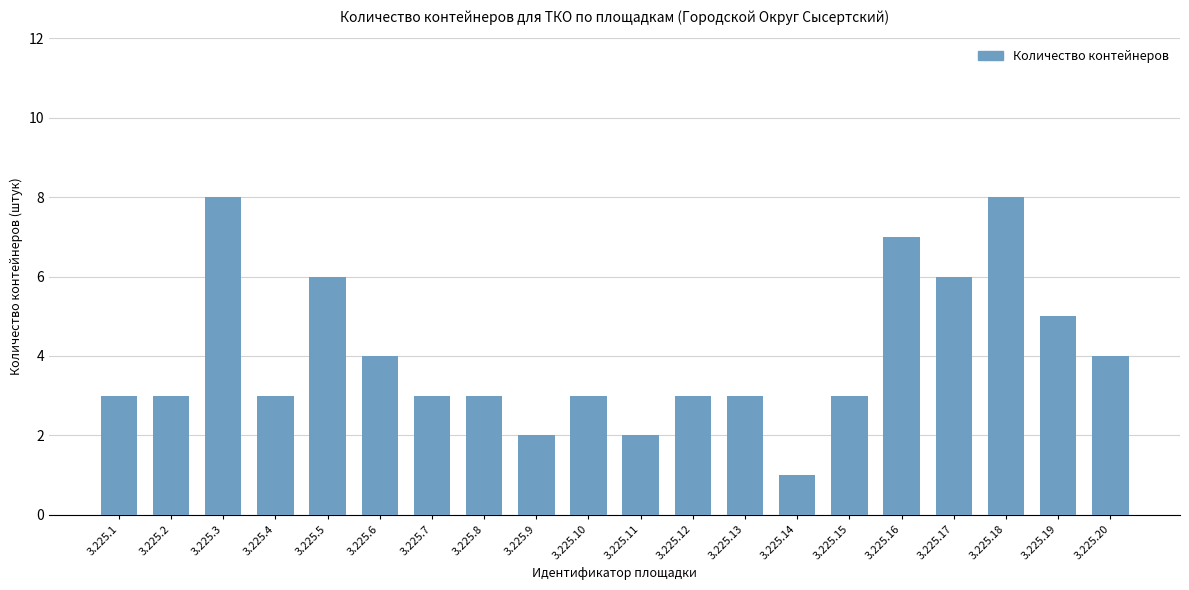

Approximately how many times larger is the value at 3.225.20 compared to 3.225.1?

1.3